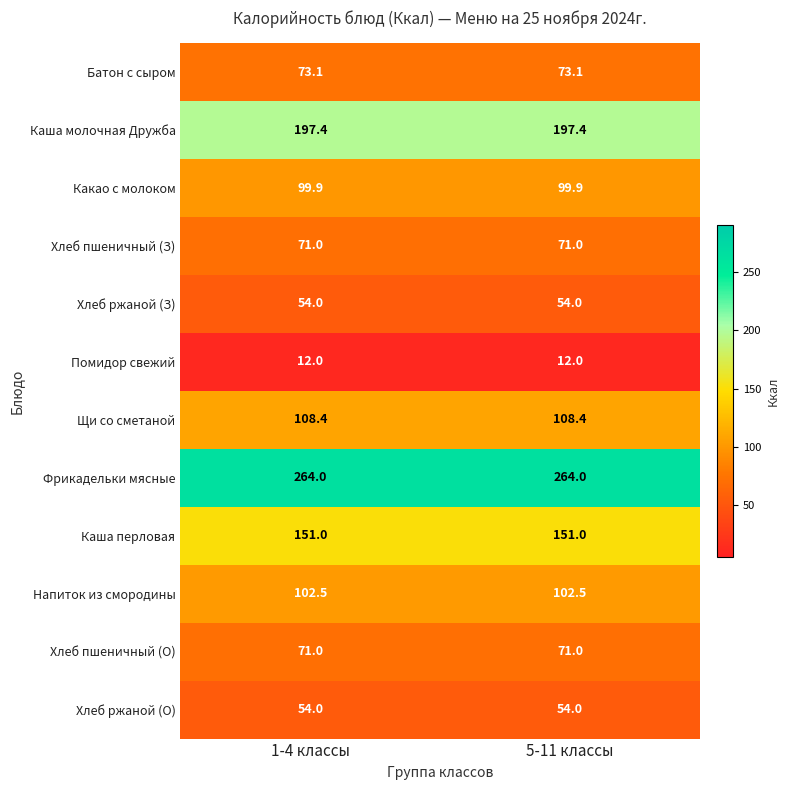

What is the maximum value shown in the chart?

264.0